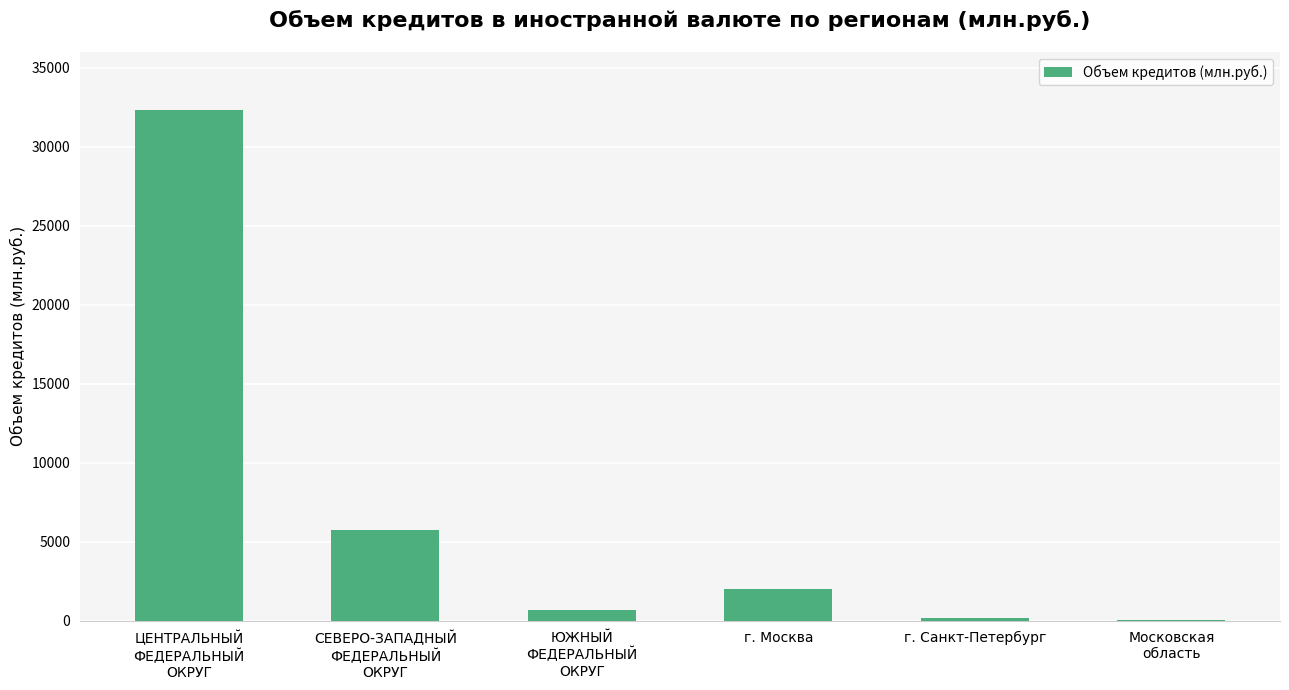

True or false: the data shows 2029 at г. Москва.

True